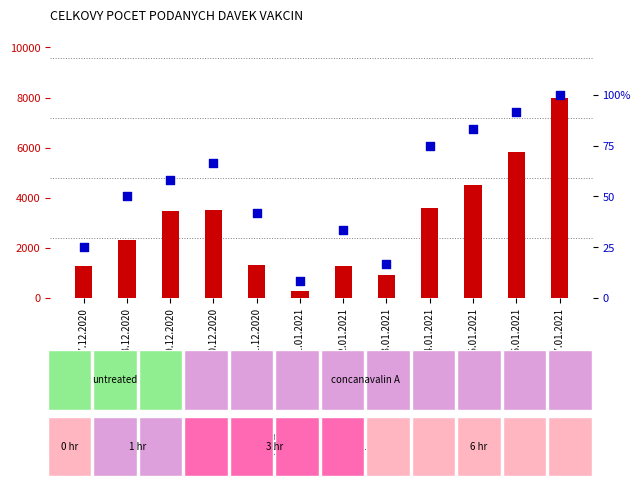

What is the total value across all series at 30.12.2020?

3576.7